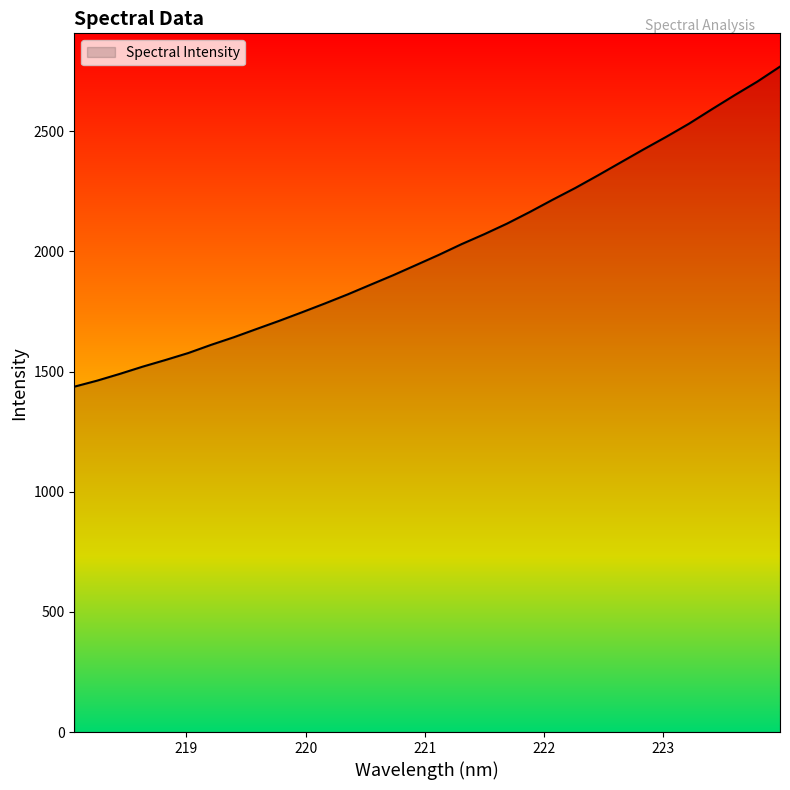

What is the maximum value shown in the chart?

2768.6